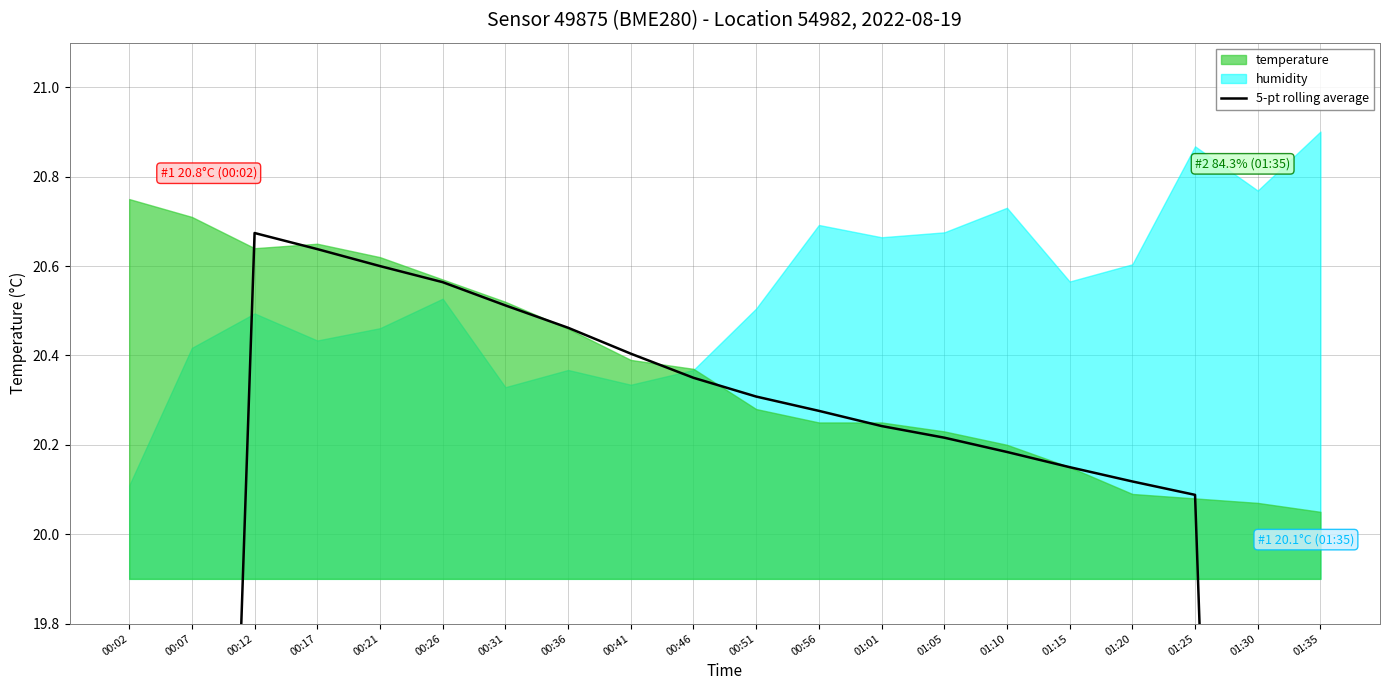

The value at 00:36 is 20.5. True or false?

True